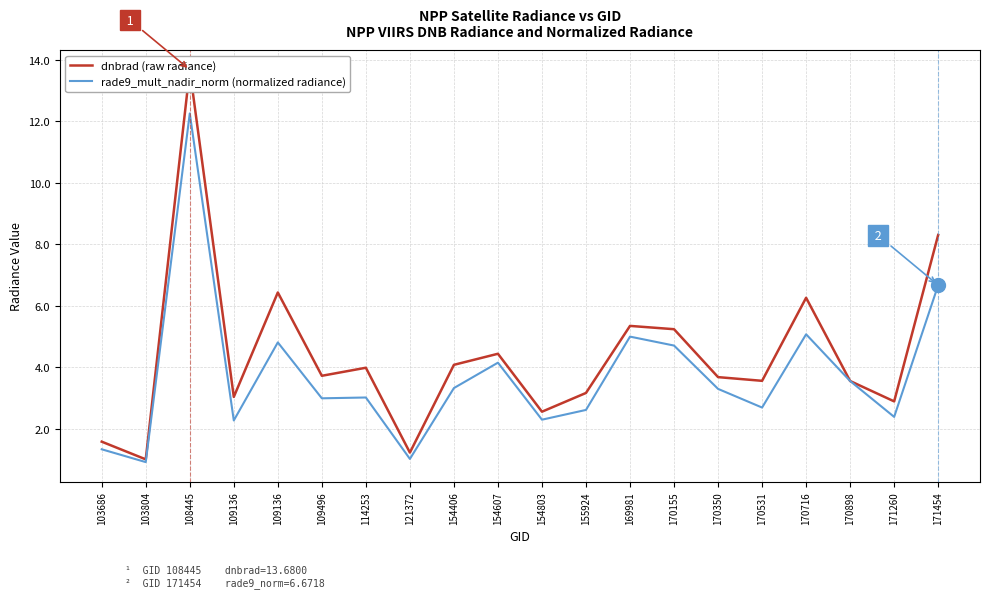

At which label does rade9_mult_nadir_norm (normalized radiance) reach its peak?

108445